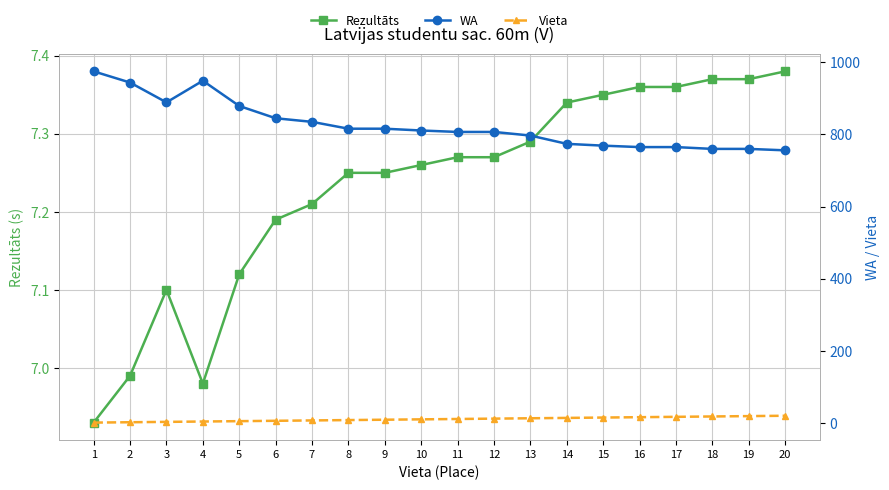

Reading right to left, list all the values displayed in this chart.

Rezultāts: 7.4	7.4	7.4	7.4	7.4	7.3	7.3	7.3	7.3	7.3	7.3	7.2	7.2	7.2	7.2	7.1	7.0	7.1	7.0	6.9
WA: 756.0	760.0	760.0	765.0	765.0	769.0	774.0	797.0	807.0	807.0	811.0	816.0	816.0	835.0	845.0	879.0	949.0	889.0	944.0	975.0
Vieta: 20.0	19.0	18.0	17.0	16.0	15.0	14.0	13.0	12.0	11.0	10.0	9.0	8.0	7.0	6.0	5.0	4.0	3.0	2.0	1.0